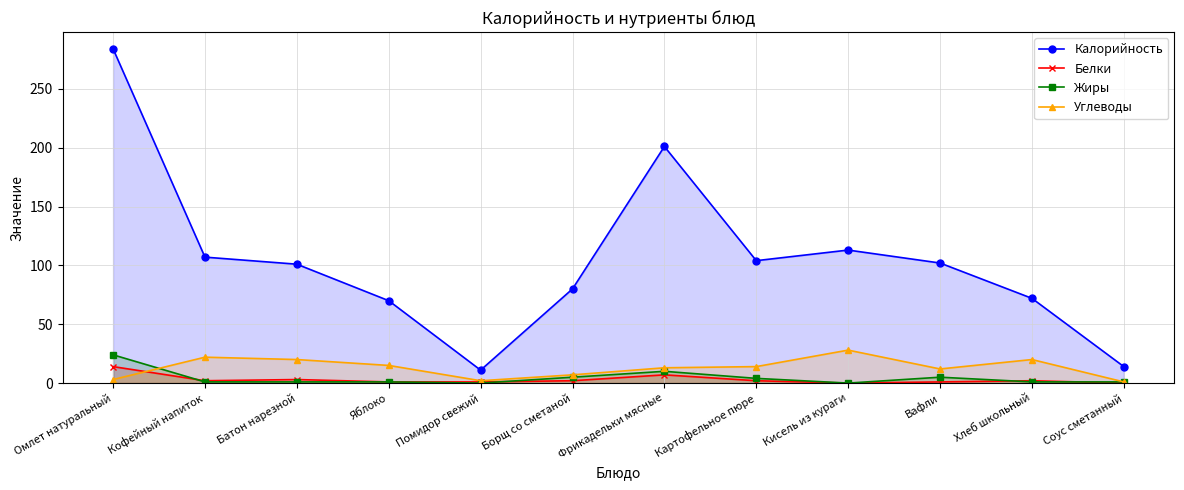

Rank the series by their maximum value, from lowest to highest.

Белки, Жиры, Углеводы, Калорийность